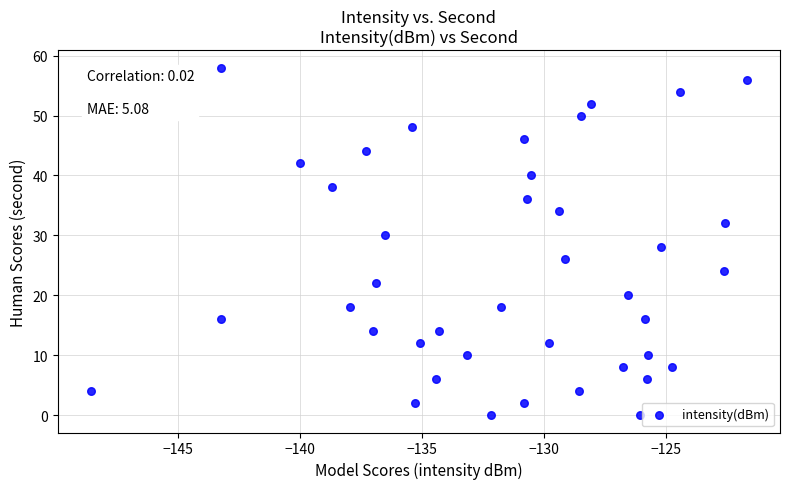

What is the range of Y values (max minus min)?

58